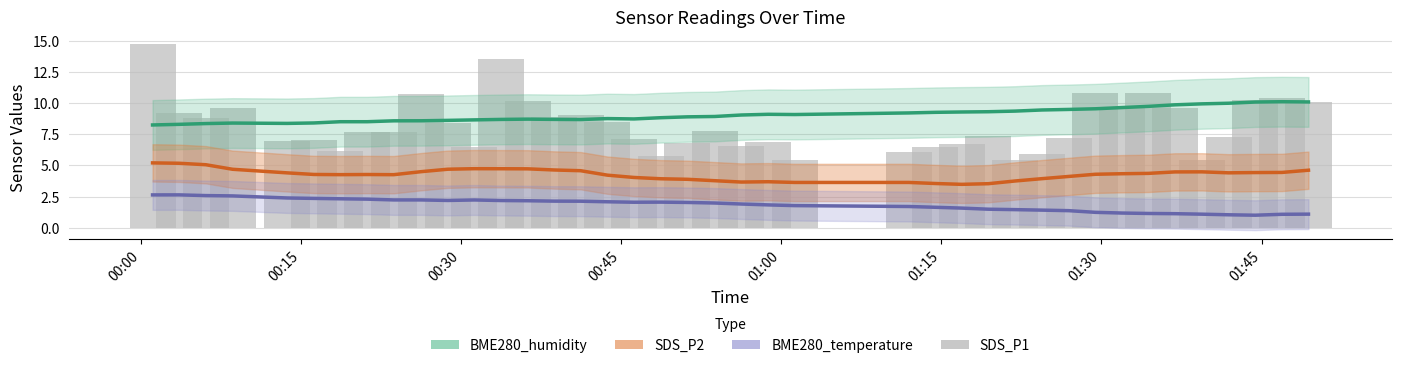

Are the bars horizontal?

No